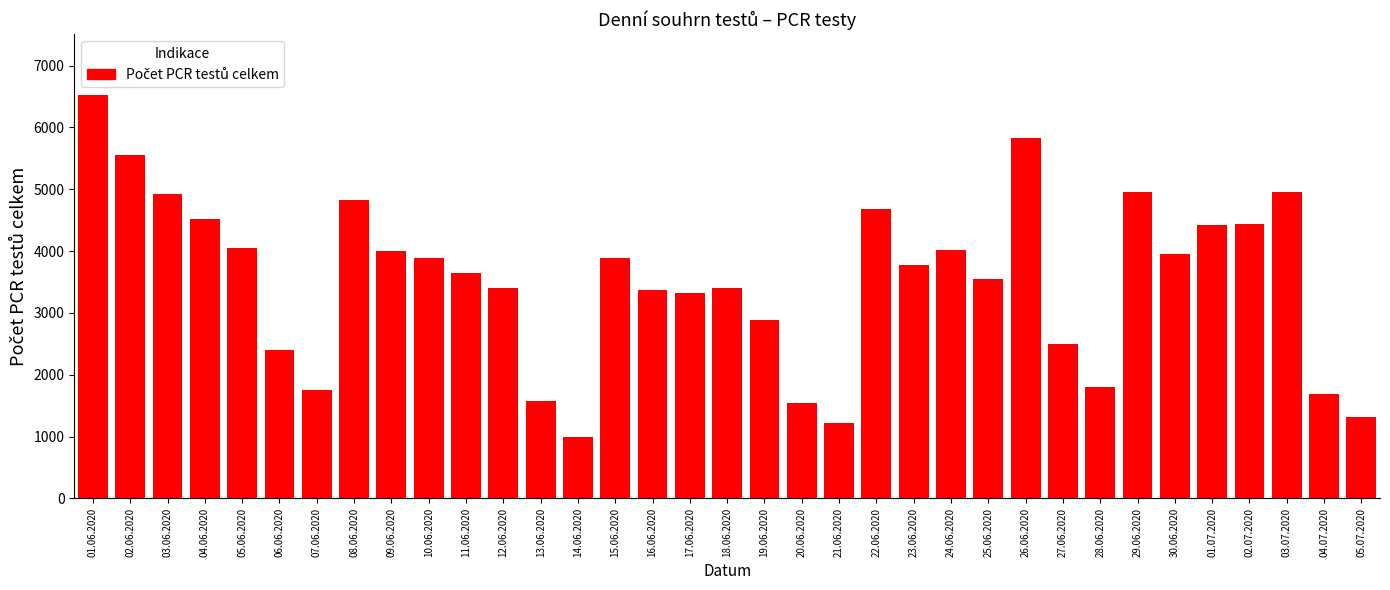

What is the change in value from 02.07.2020 to 04.07.2020?

-2746